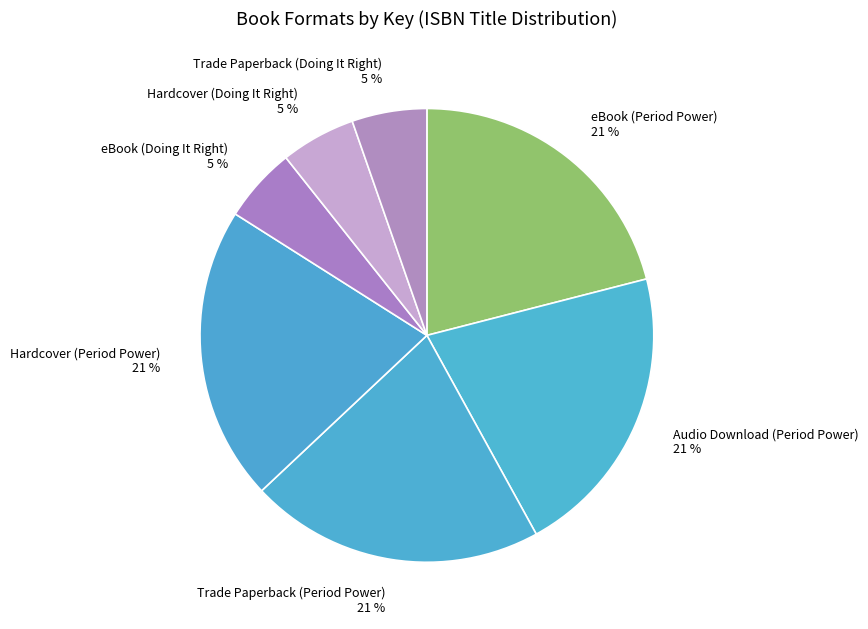

To the nearest percent, what is the average slice percentage?

14%